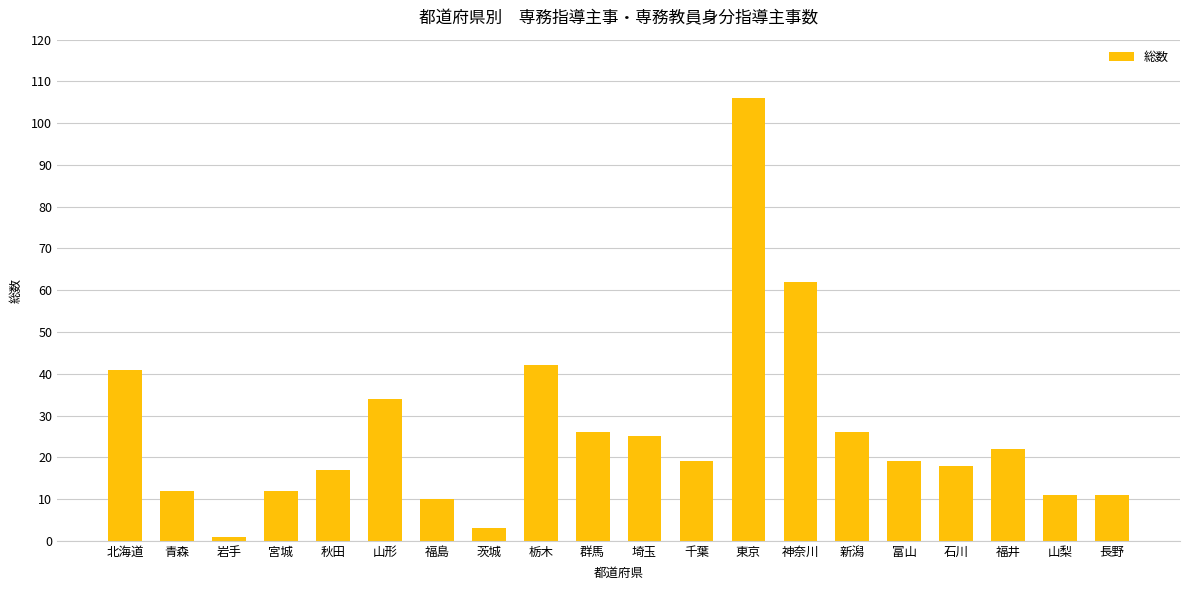

The chart shows a value of 19 at 長野. True or false?

False